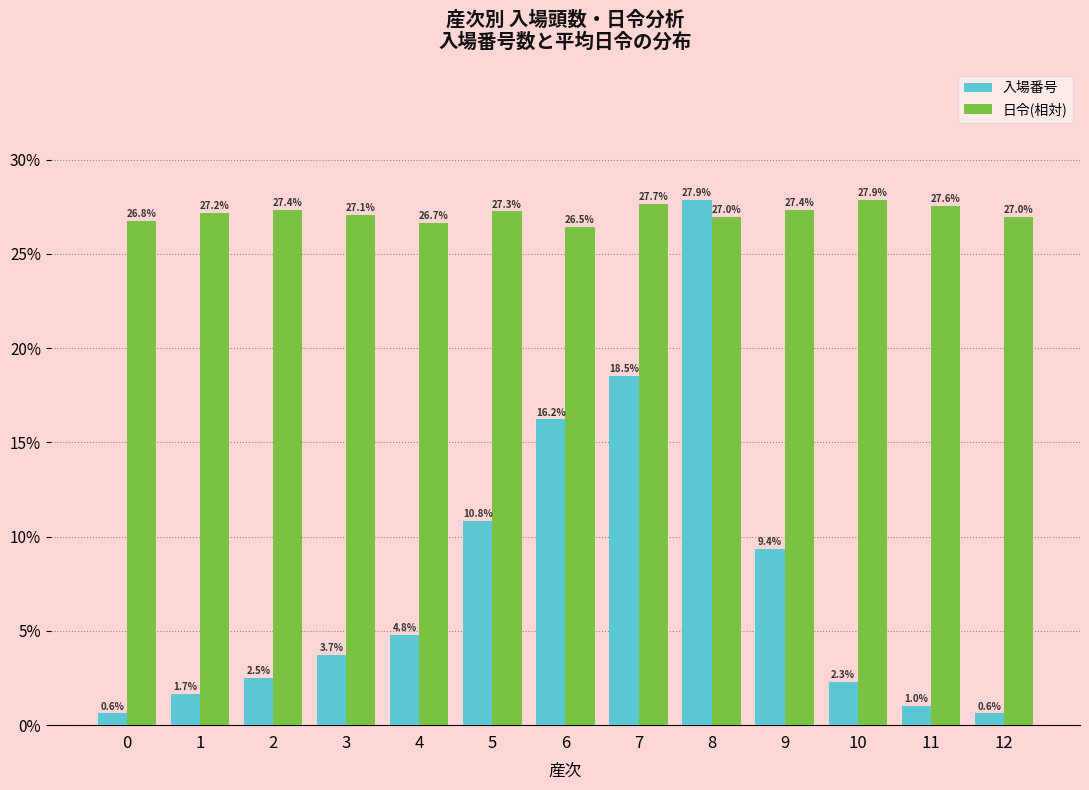

Reading left to right, extract all data points from this chart.

入場番号: 0=0.6	1=1.7	2=2.5	3=3.7	4=4.8	5=10.8	6=16.2	7=18.5	8=27.9	9=9.4	10=2.3	11=1.0	12=0.6
日令(相対): 0=26.8	1=27.2	2=27.4	3=27.1	4=26.7	5=27.3	6=26.5	7=27.7	8=27.0	9=27.4	10=27.9	11=27.6	12=27.0